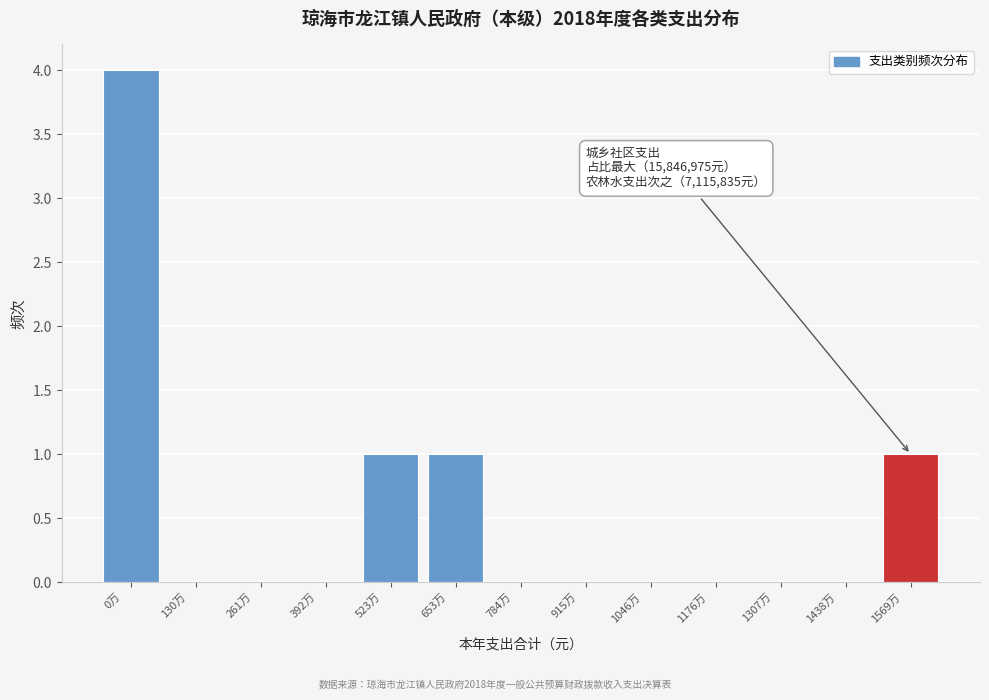

What is the greatest value displayed?

4